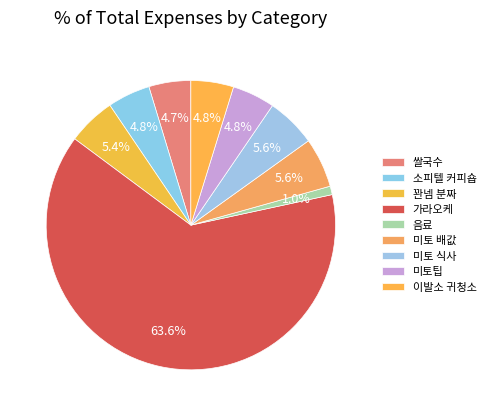

What is the majority slice?

가라오케